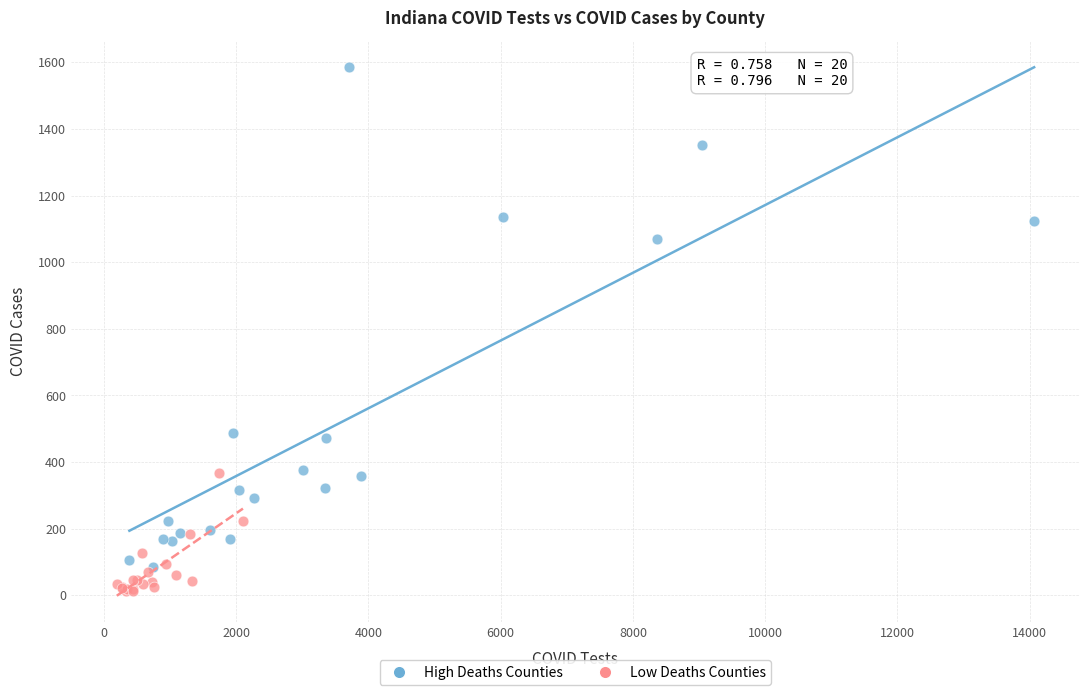

Which series has the largest Y range (max minus min)?

High Deaths Counties